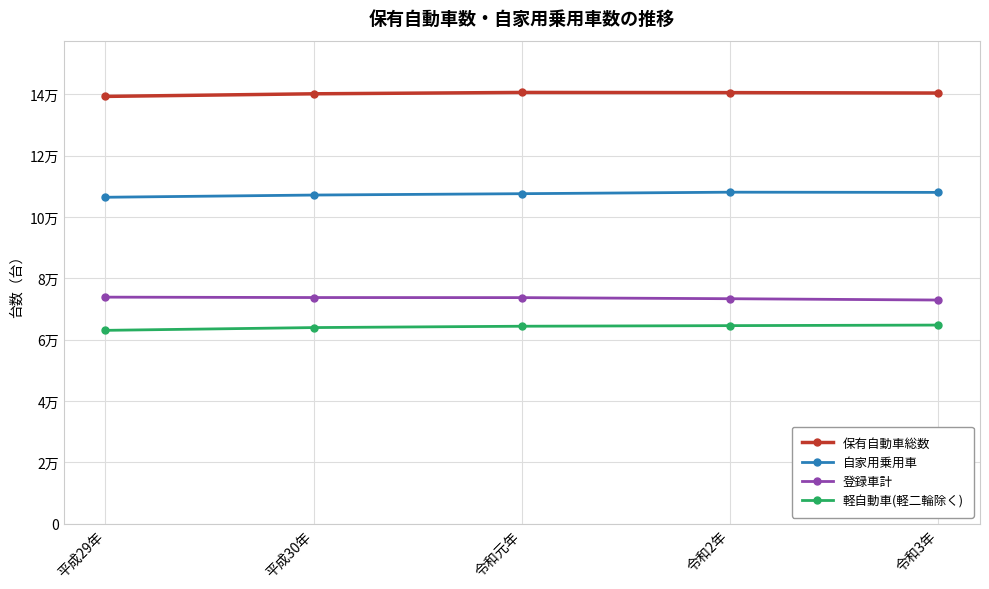

Which label corresponds to the smallest value in the chart?

平成29年